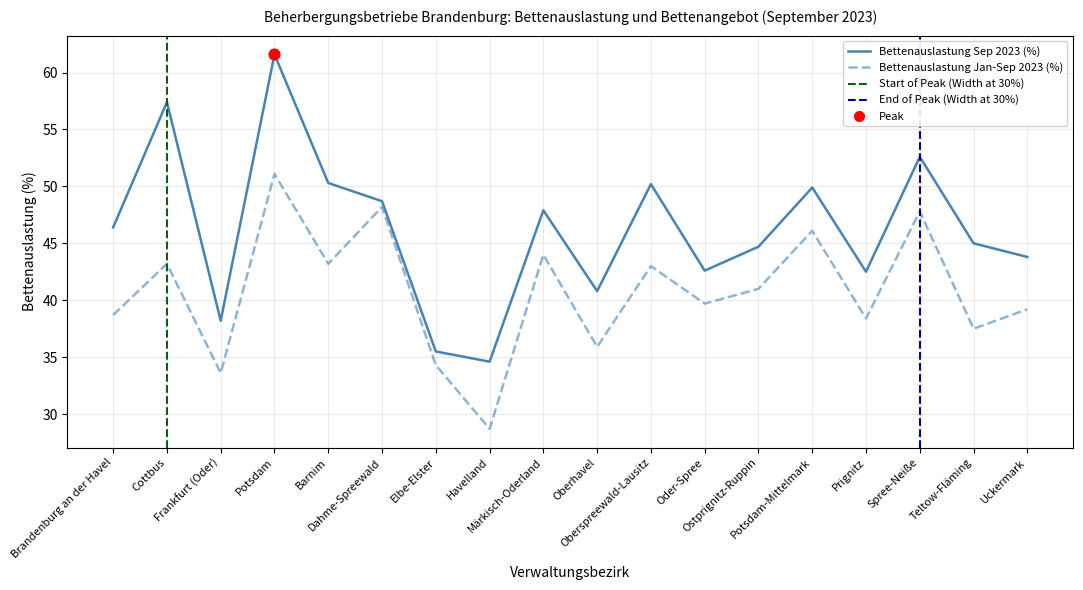

At how many categories does at least one series exceed 51?

3